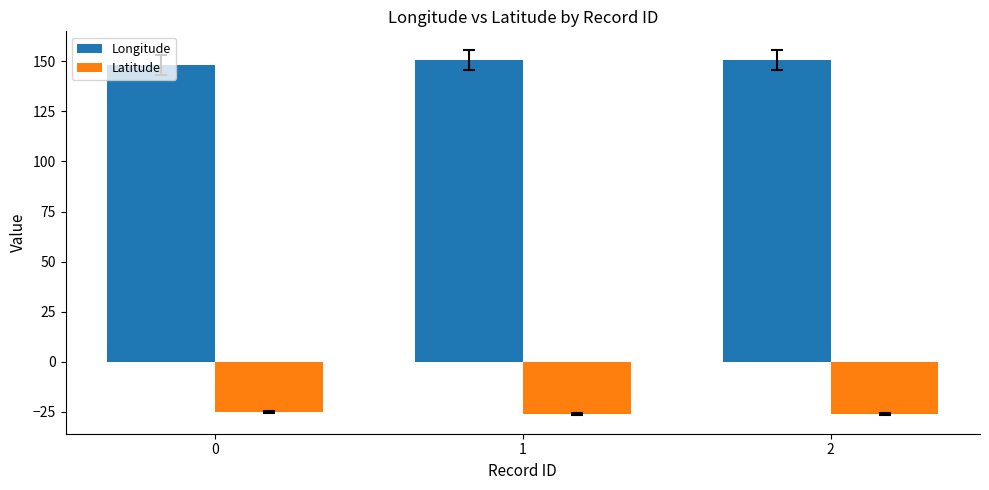

Reading right to left, transcribe all the data shown in this chart.

Longitude: 150.9	150.9	147.9
Latitude: -26.3	-26.3	-25.0